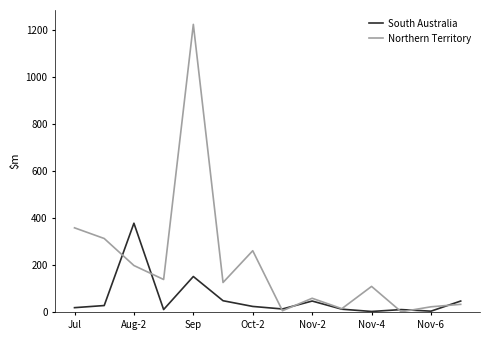

Which series has the largest total across all categories?

Northern Territory